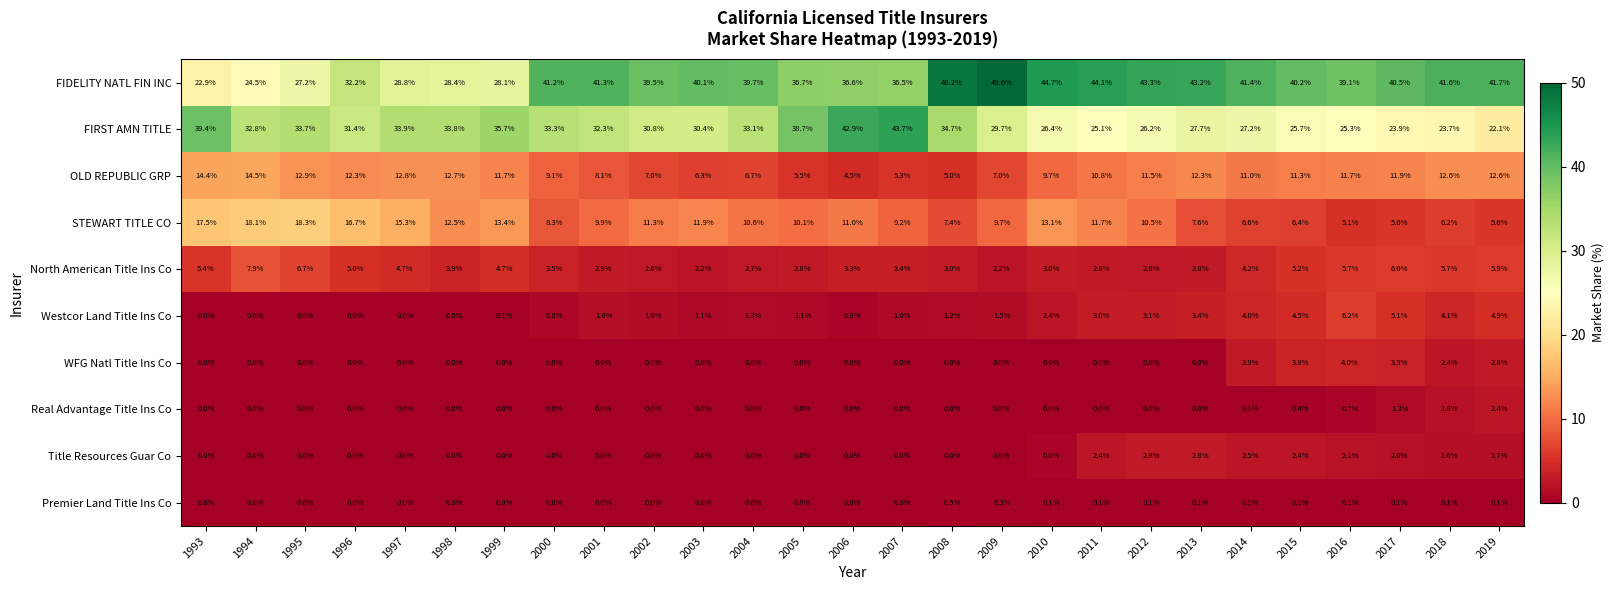

Count the number of data series in this chart.

10